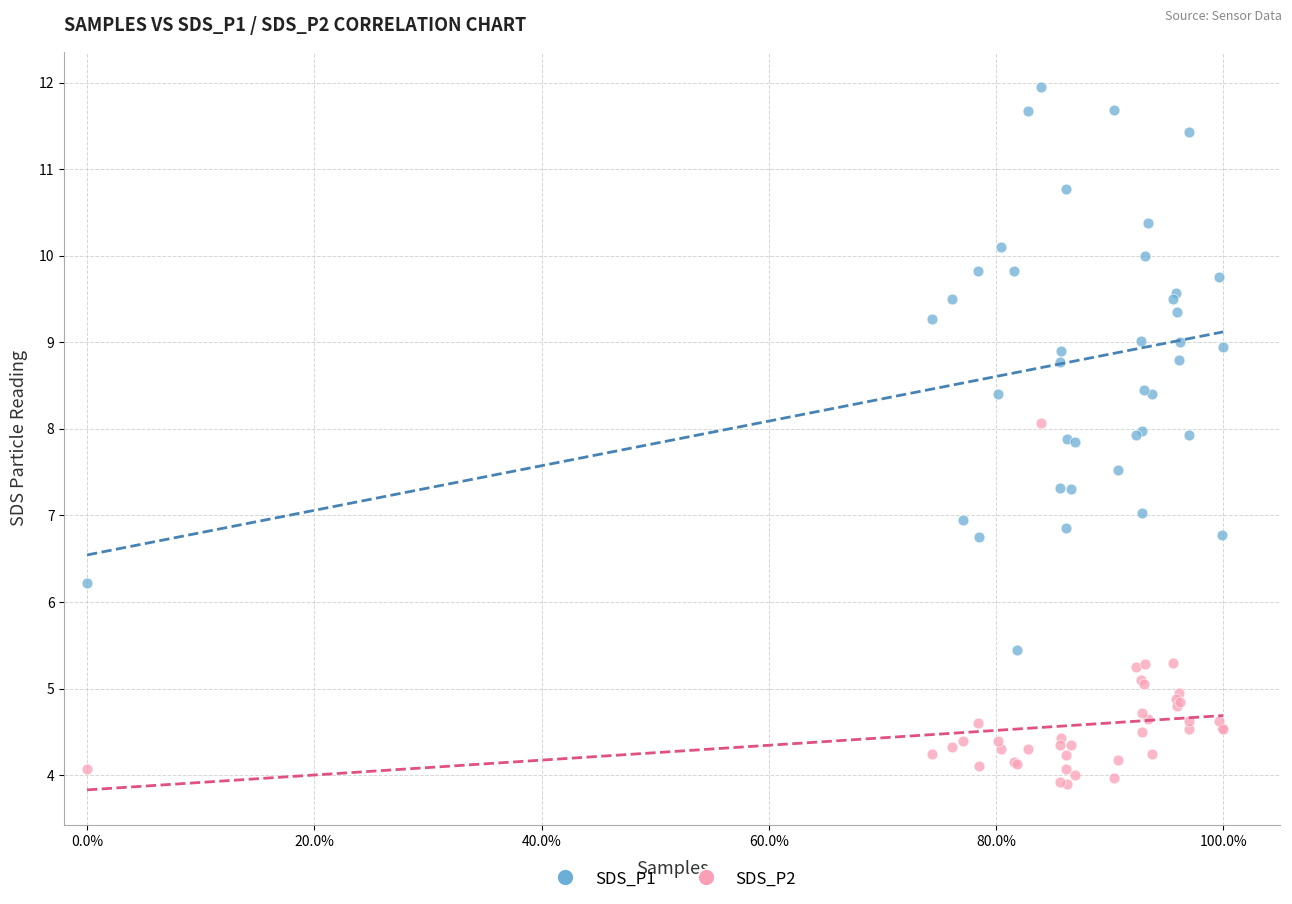

Which series reaches the maximum Y coordinate?

SDS_P1